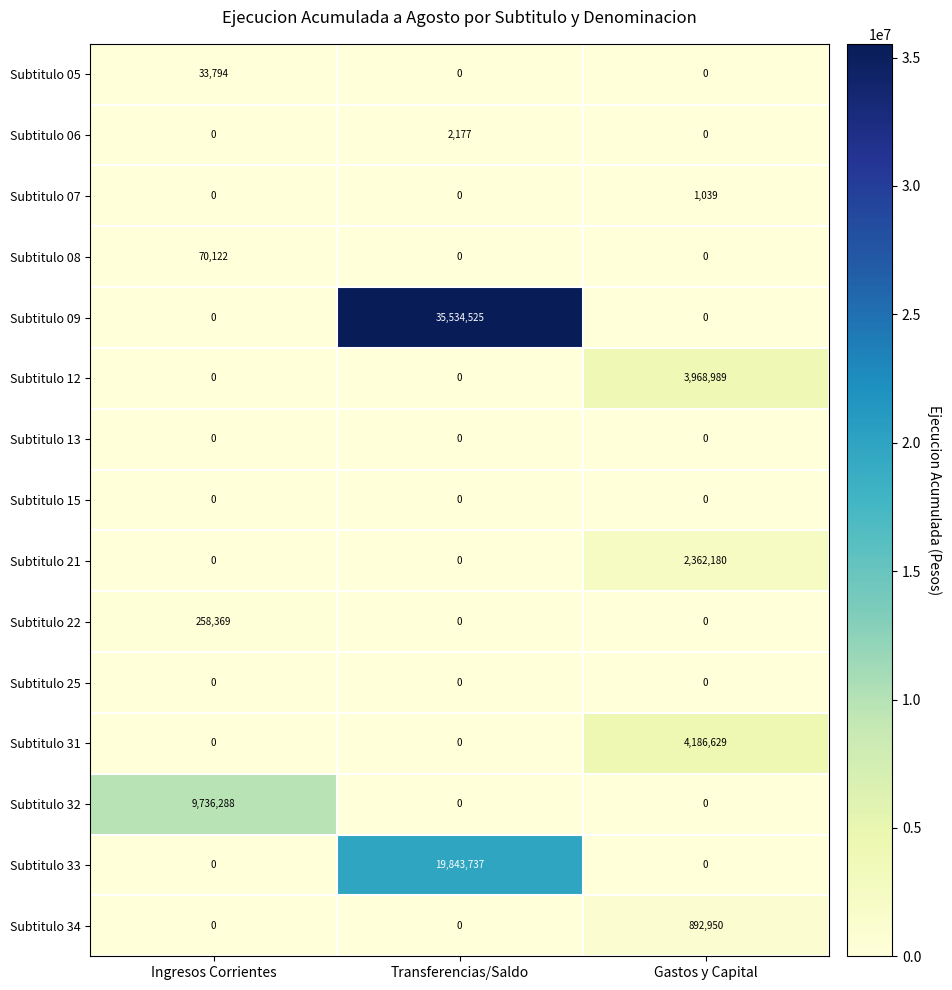

Which series has the widest spread of values?

Subtitulo 09